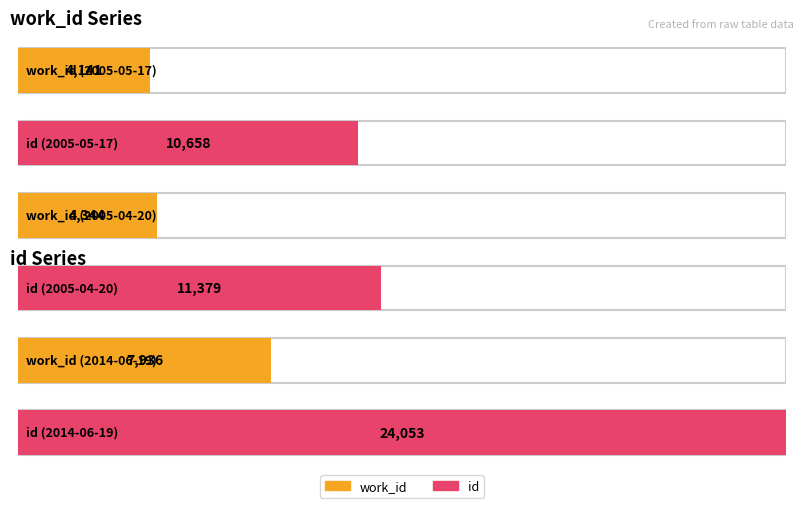

The value of work_id at 2005-05-17 is 4141. True or false?

True